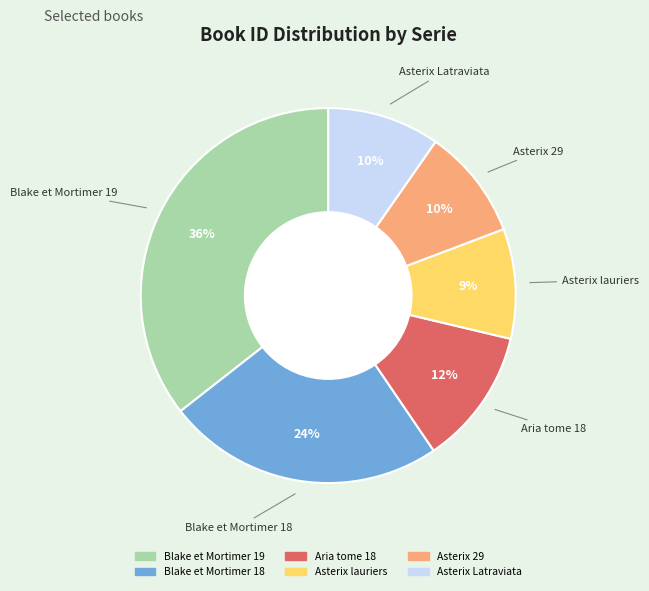

How many slices are in this pie chart?

6